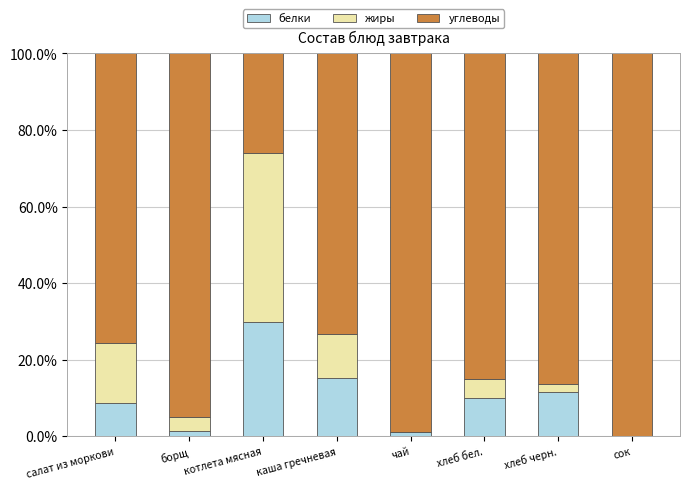

True or false: белки has a value of 20.4 at хлеб черн..

False